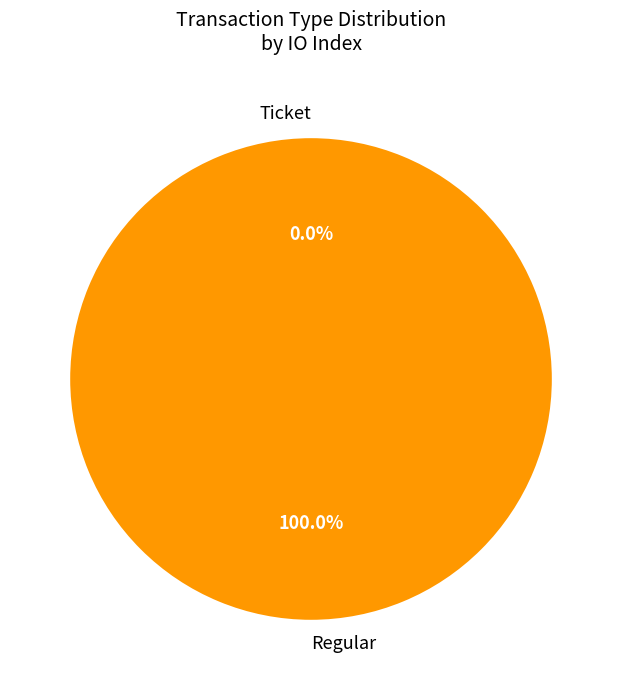

Is it true that Regular is 100% of the pie?

True